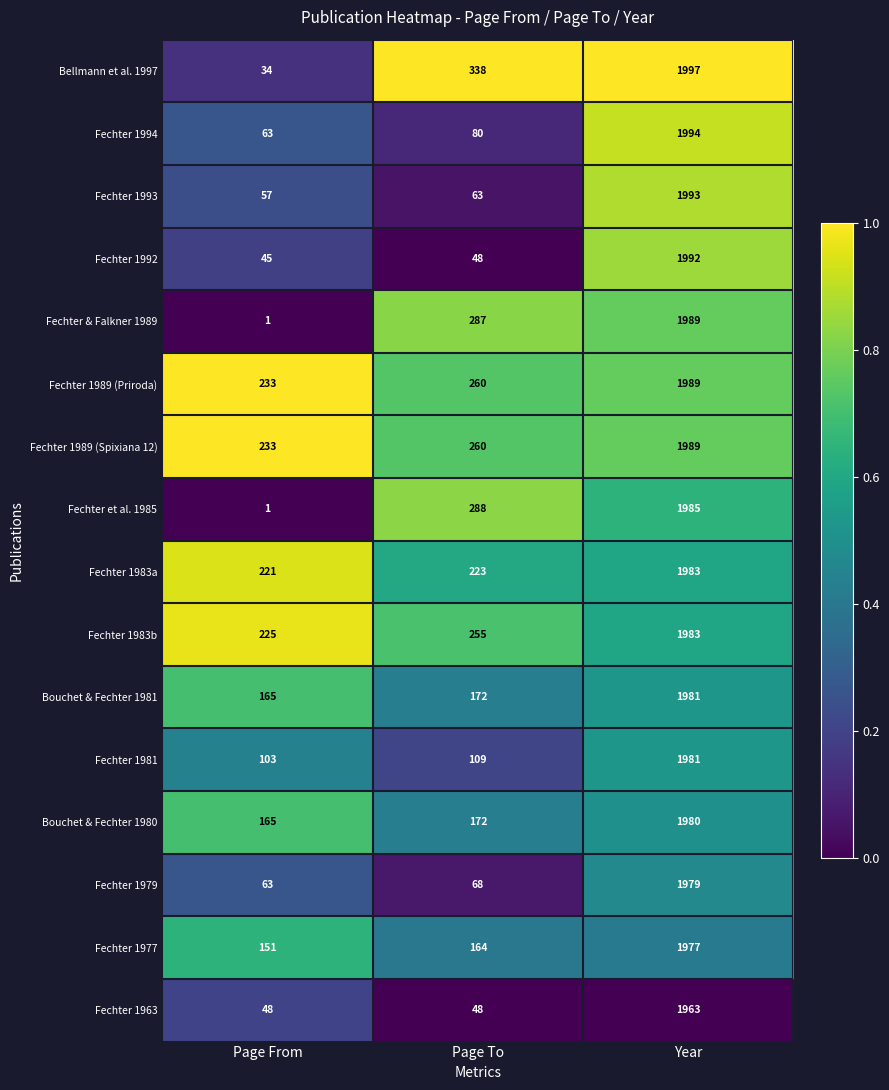

Is it true that Fechter 1989 (Priroda) equals 154 at Page From?

False